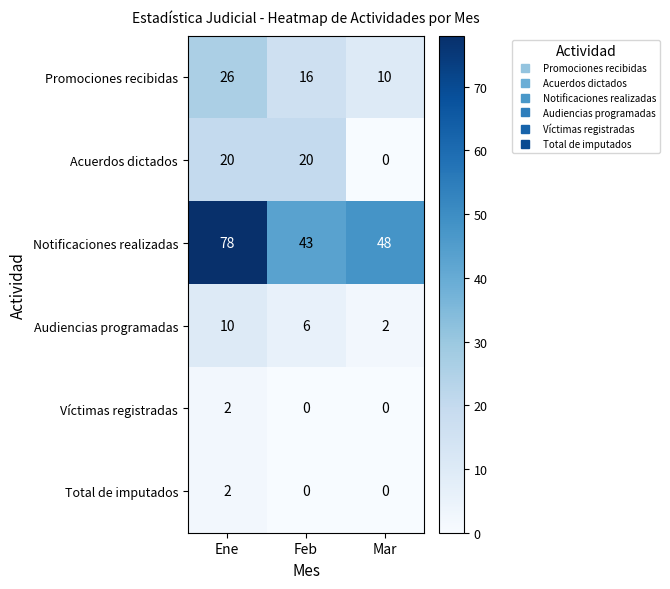

How many distinct data groups are displayed?

6